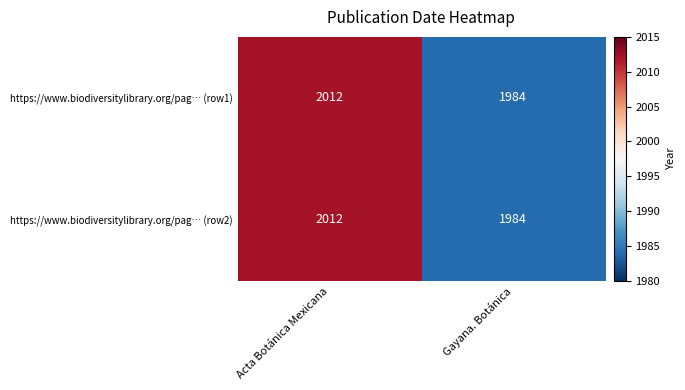

What is the sum of the https://www.biodiversitylibrary.org/pag… (row1) values at Gayana. Botánica and Acta Botánica Mexicana?

3996